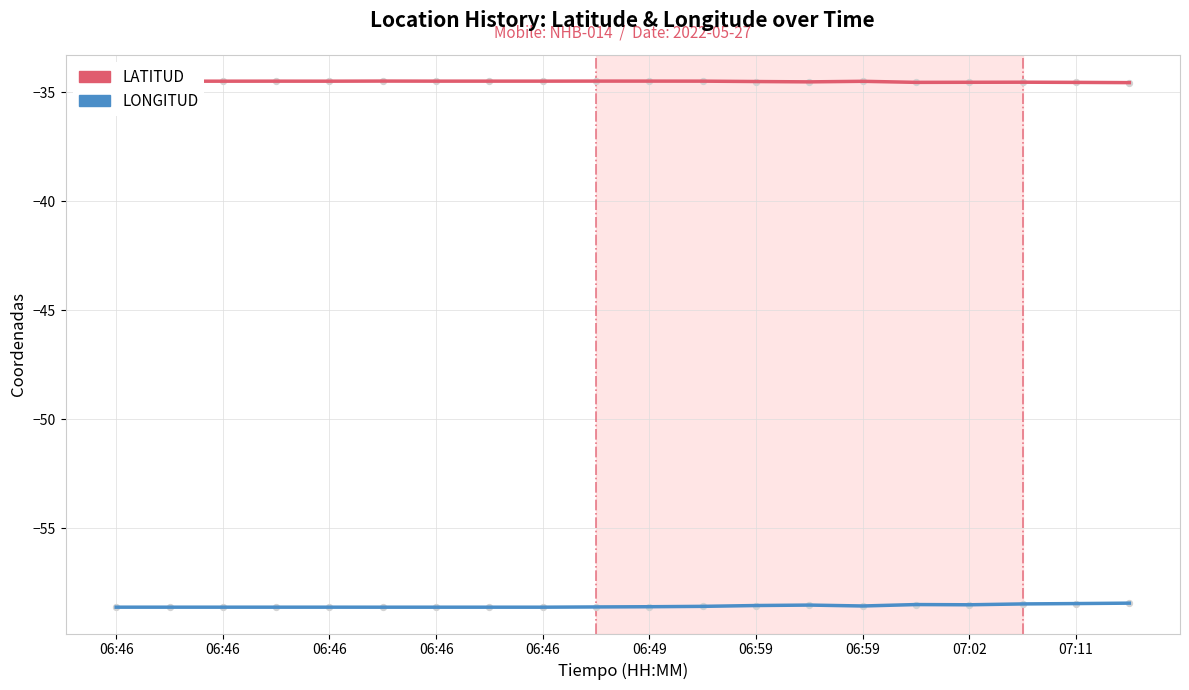

Which series has the largest total across all categories?

LATITUD